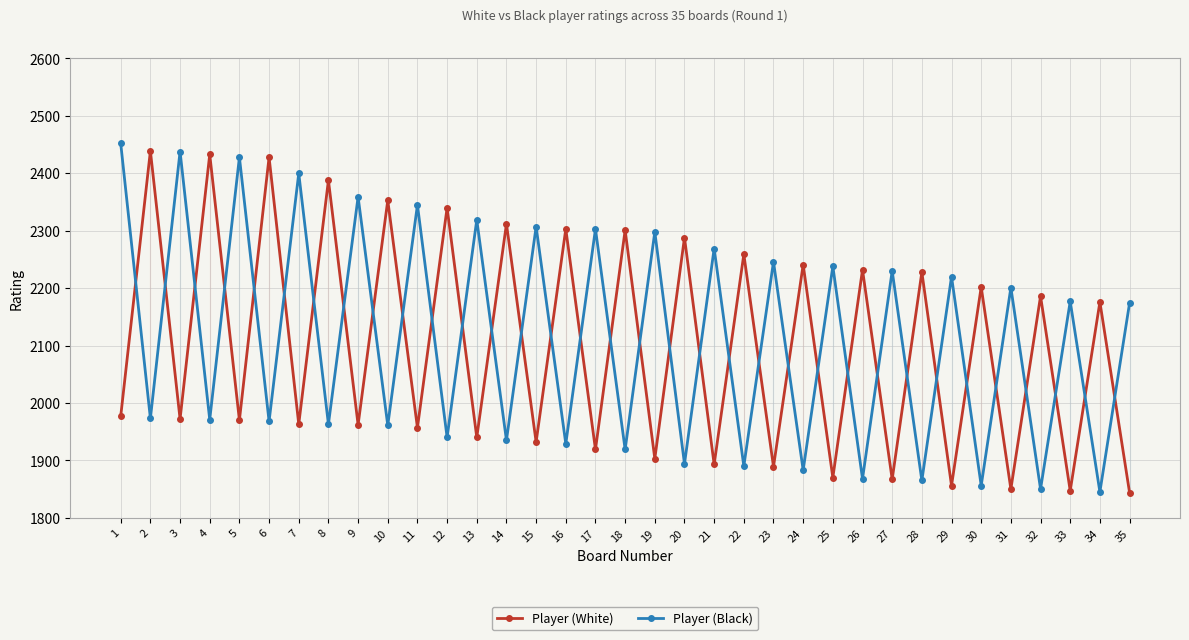

What is the total value across all series at 25?

4108